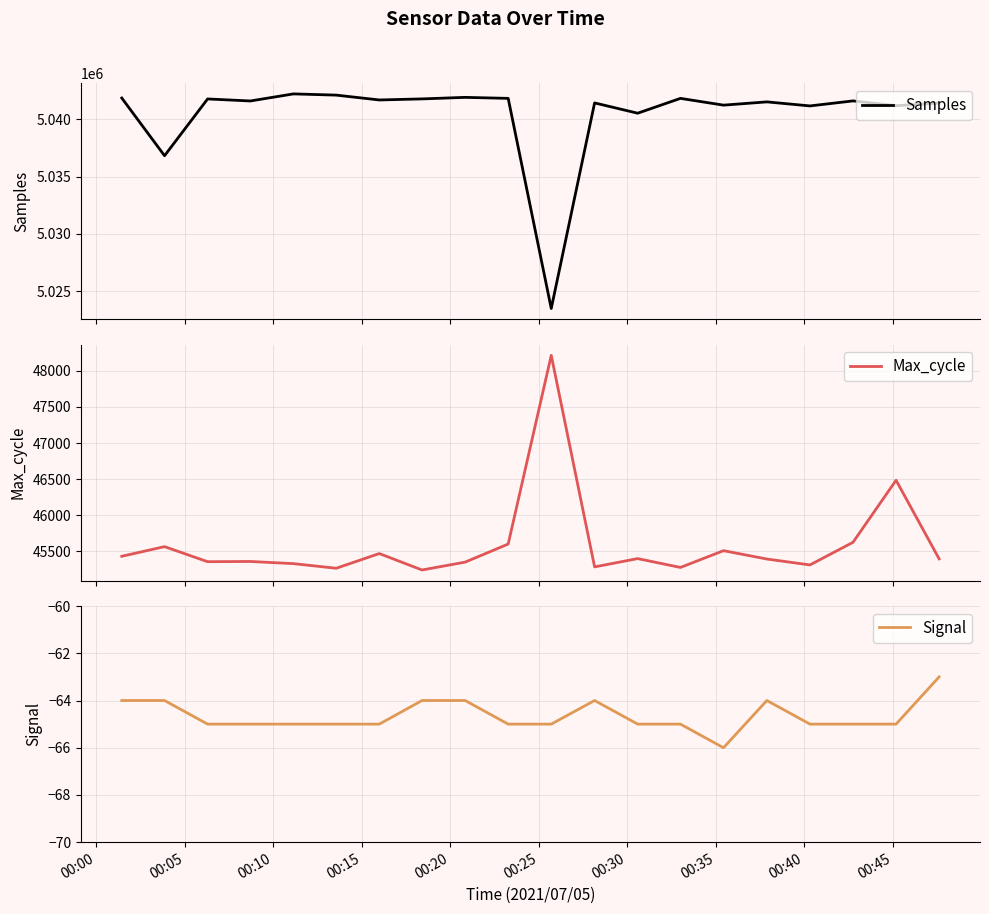

What is the minimum value for Samples?

5023475